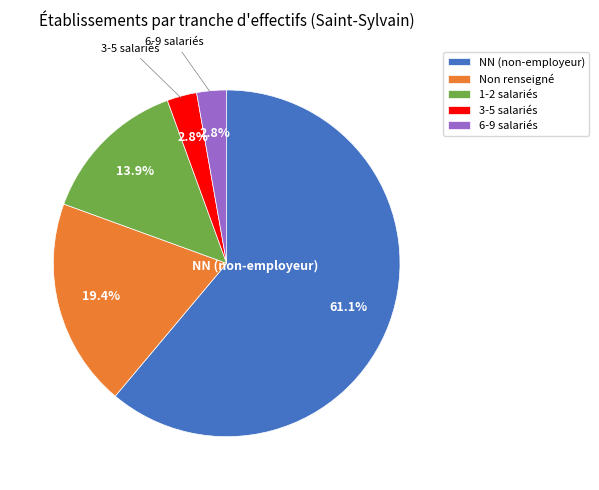

Combined, what portion of the pie is 1-2 salariés and 6-9 salariés?

16.7%